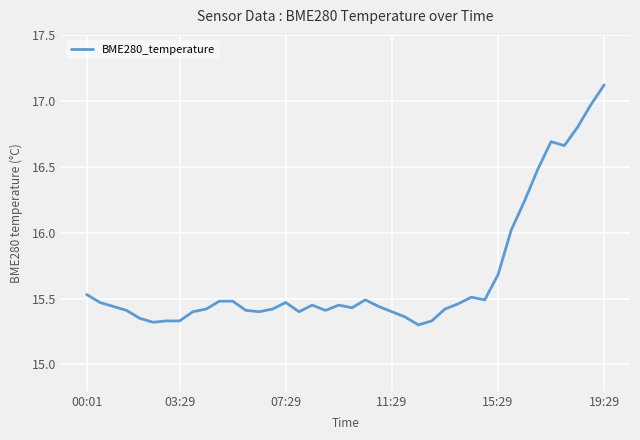

What is the greatest value displayed?

17.1